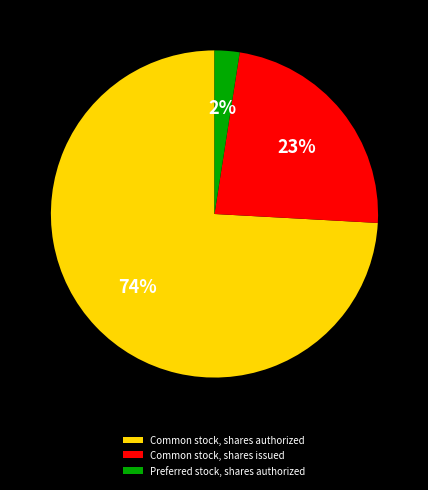

What is the smallest slice in the pie chart?

Preferred stock, shares authorized